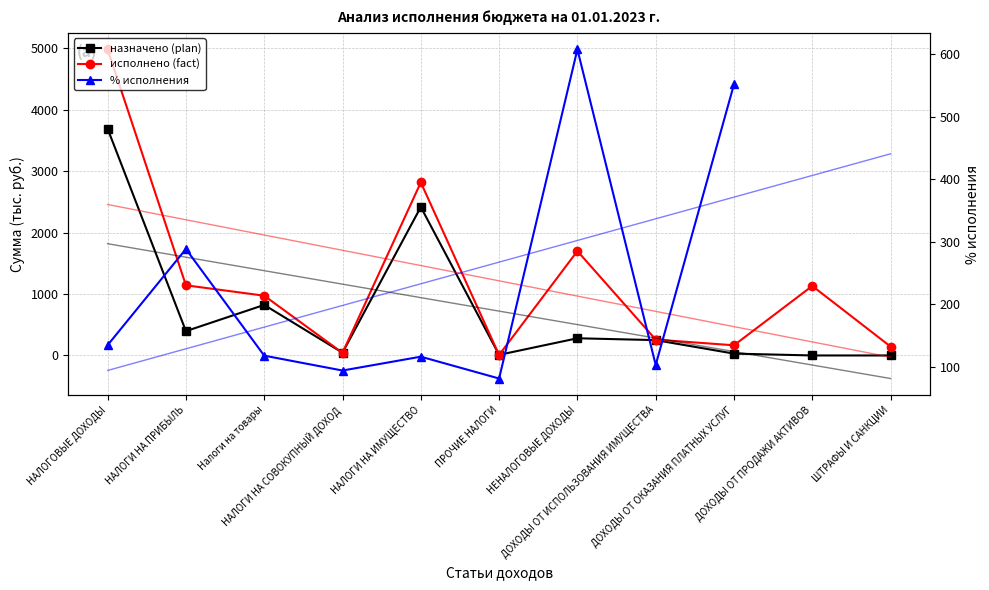

After their last crossing, which series has the higher values: % исполнения or исполнено (fact)?

% исполнения